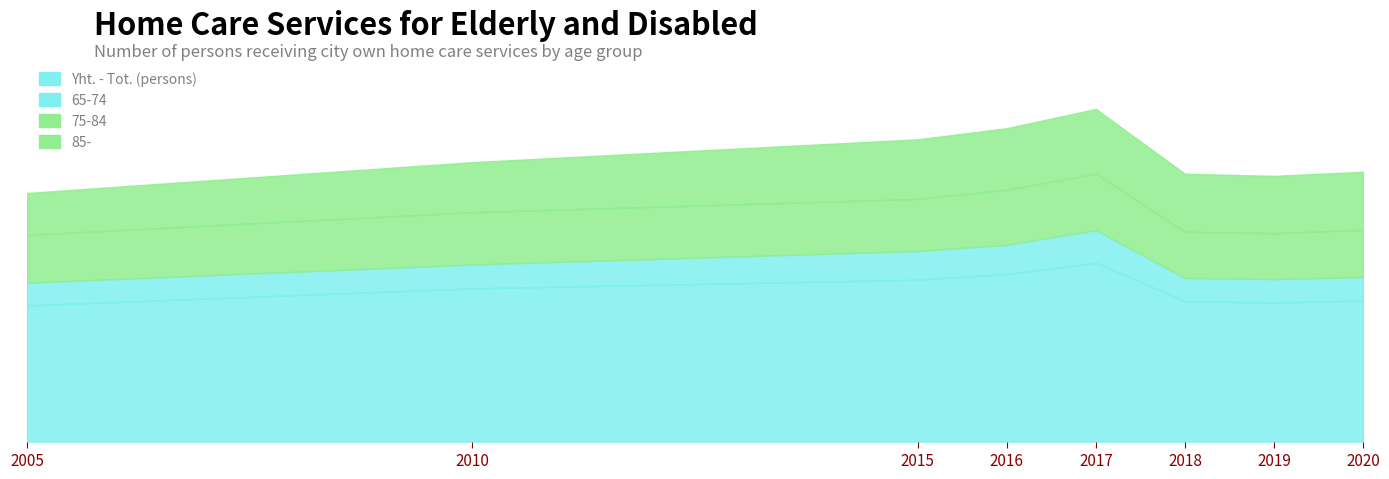

True or false: Yht. - Tot. (persons) and 65-74 intersect in this chart.

False